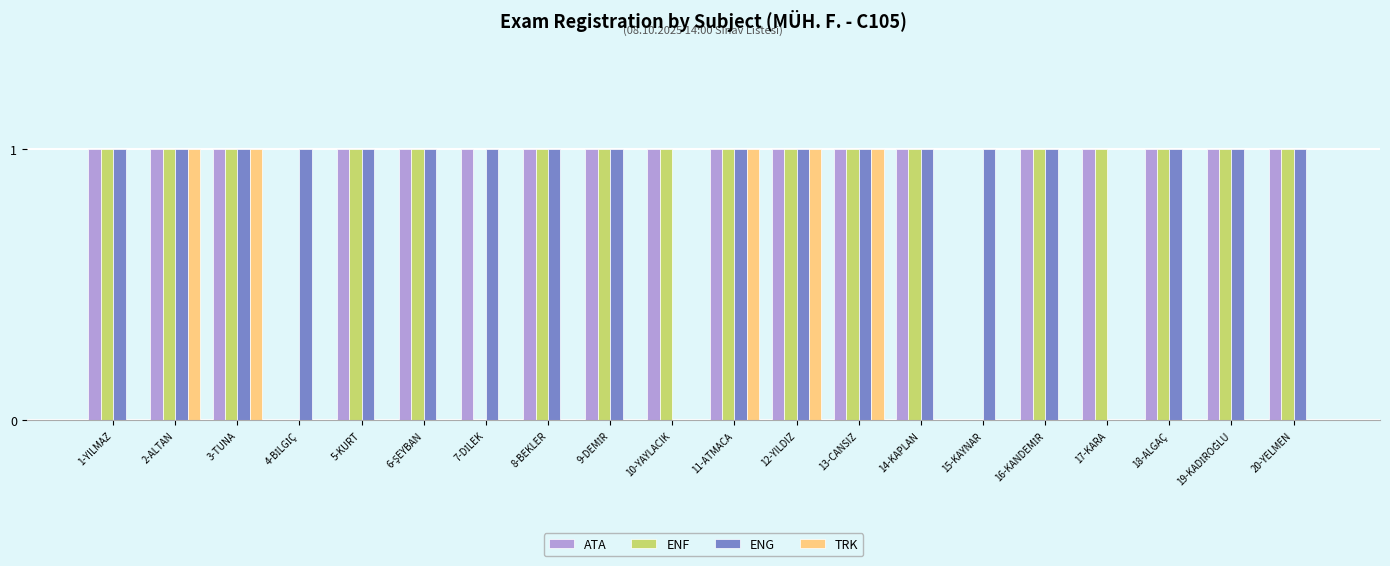

What is the total value across all series at 13-CANSIZ?

4